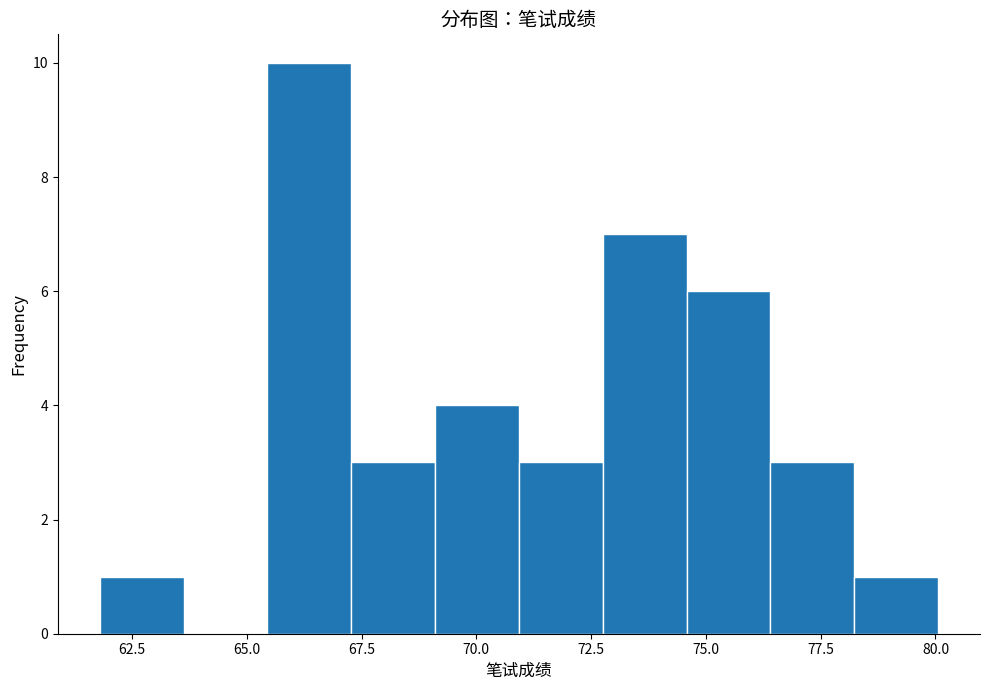

Around what value on the x-axis is the tallest bar? Give the approximate position of its centre, as read against the axis.

66.5